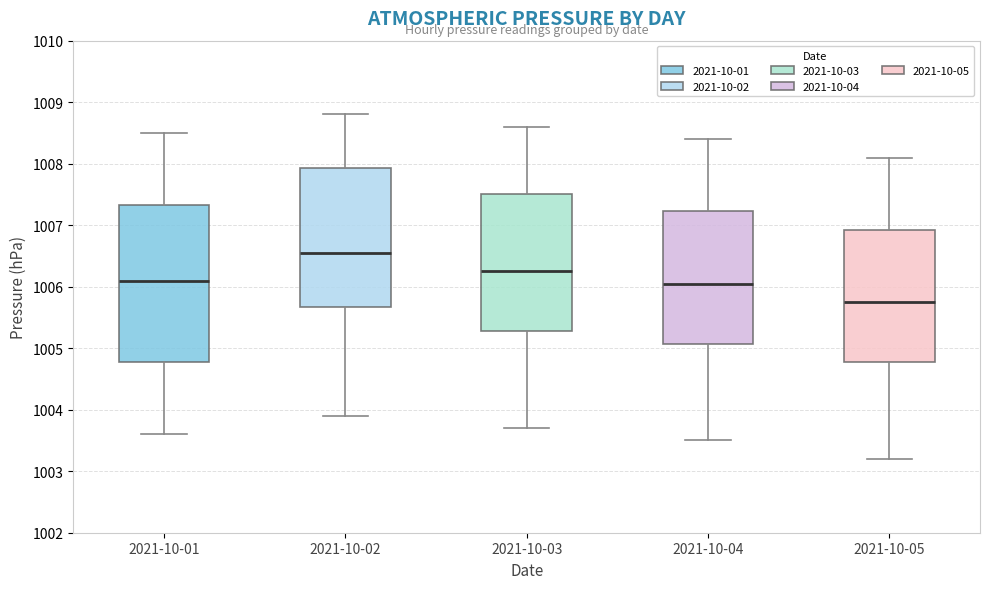

Which box is the tallest, from its lower edge to its upper edge?

2021-10-01